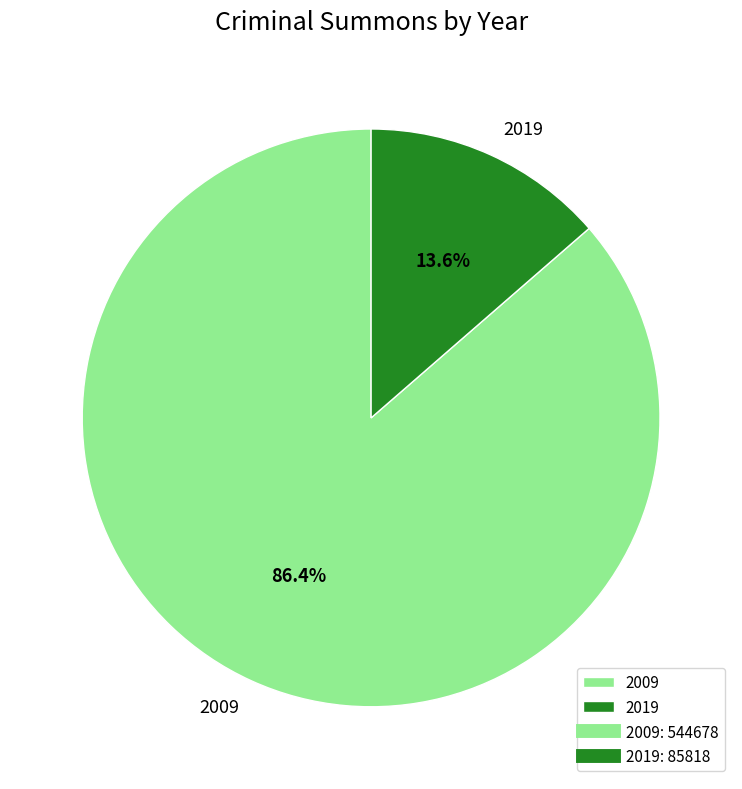

How many slices are in this pie chart?

2